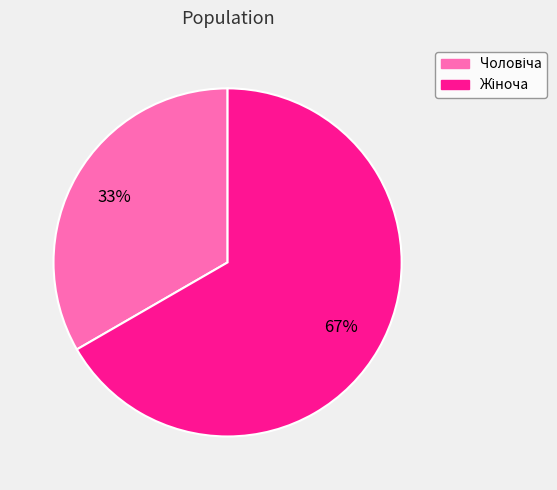

Does any single category account for the majority?

Yes